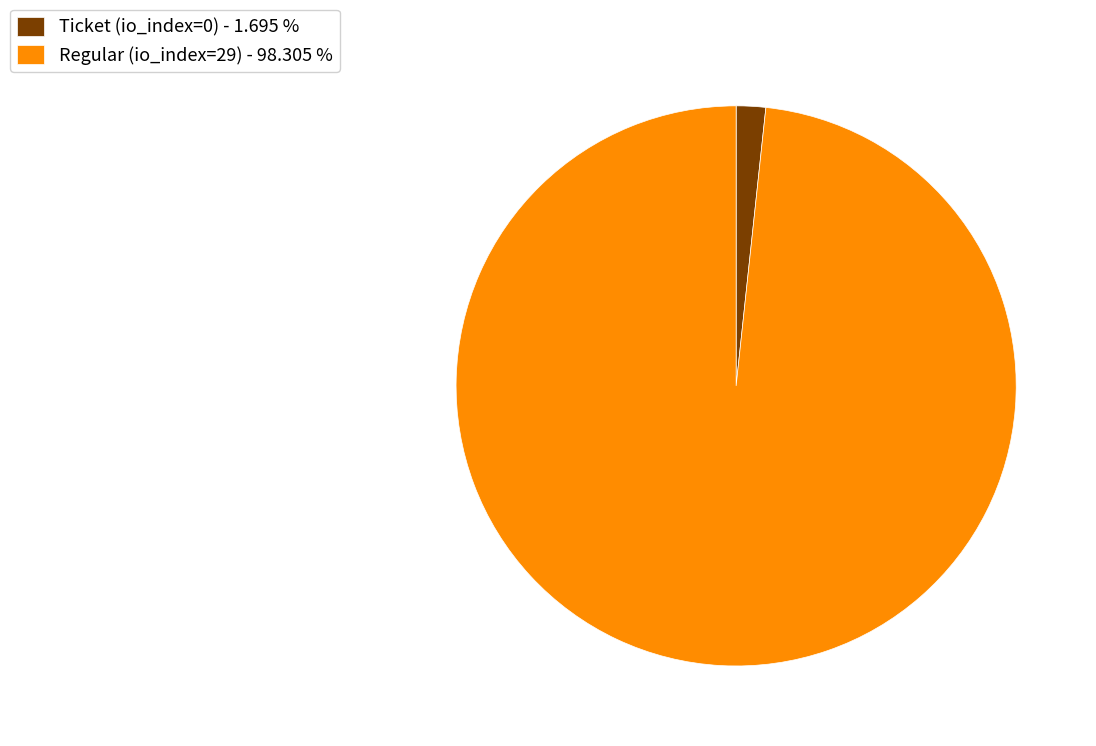

Approximately how many times larger is the value at Regular (io_index=29) - 98.305 % compared to Ticket (io_index=0) - 1.695 %?

58.0